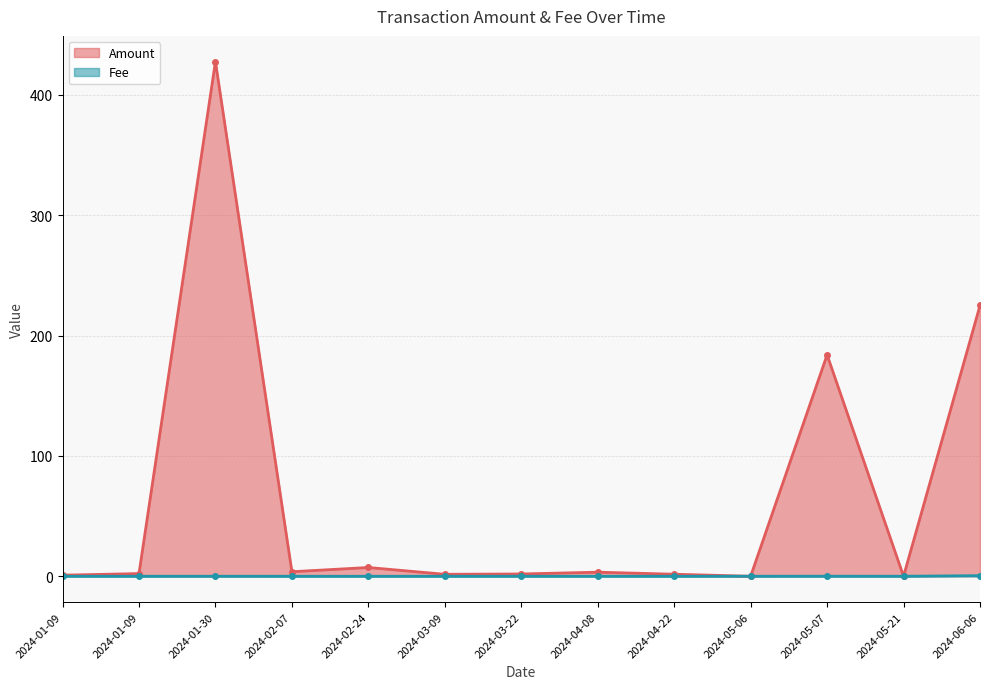

What is the sum of all Amount values?

859.4